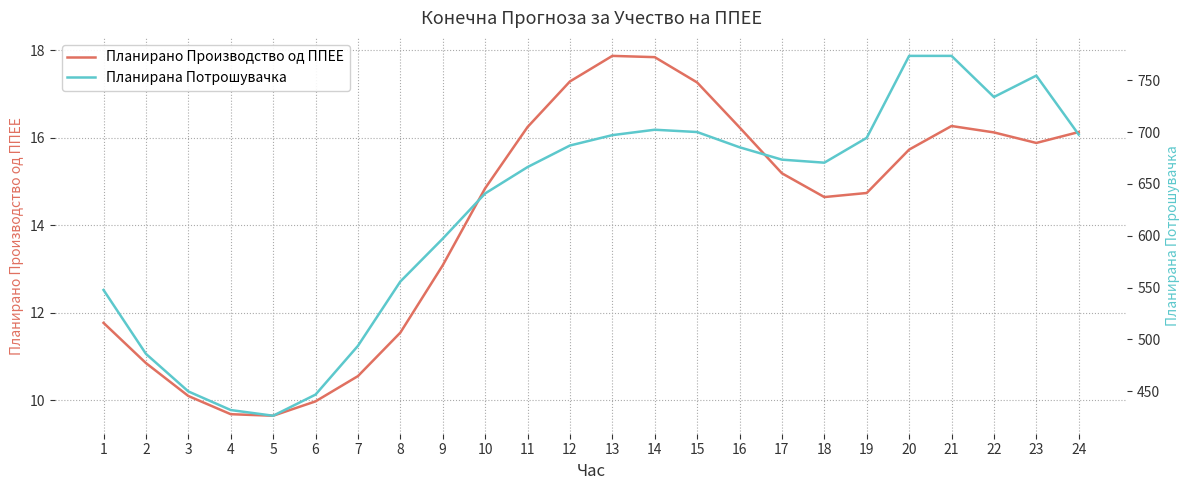

Rank the series by their maximum value, from lowest to highest.

Планирано Производство од ППЕЕ, Планирана Потрошувачка